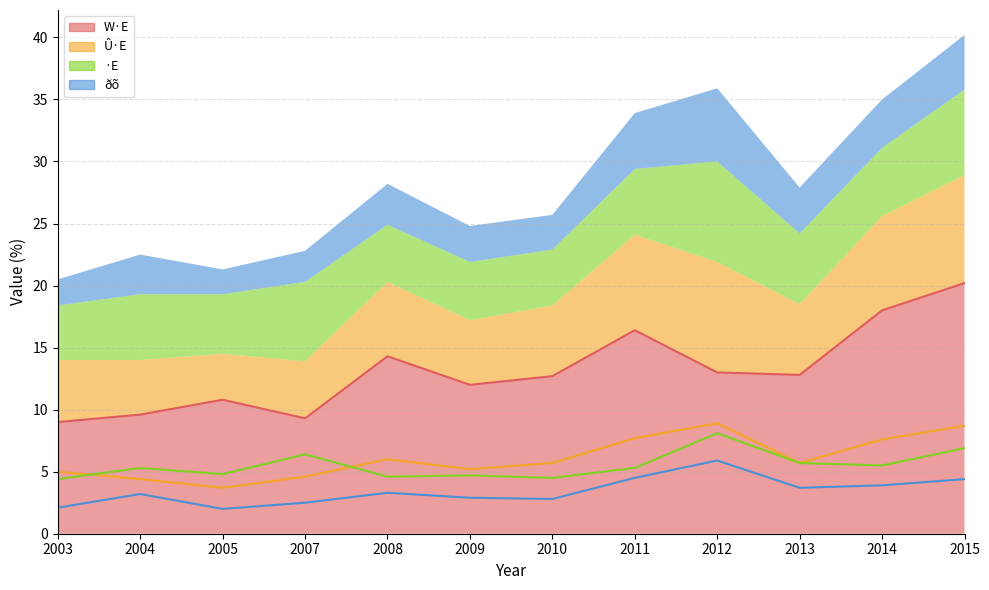

At how many categories does at least one series exceed 10?

9